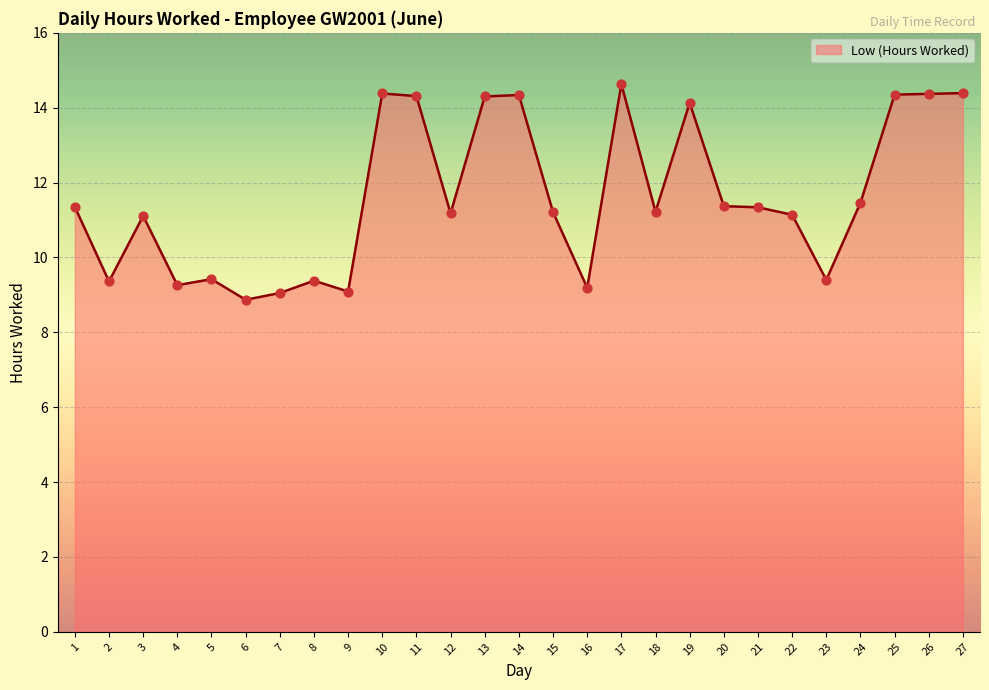

Approximately how many times larger is the value at 7 compared to 9?

1.0